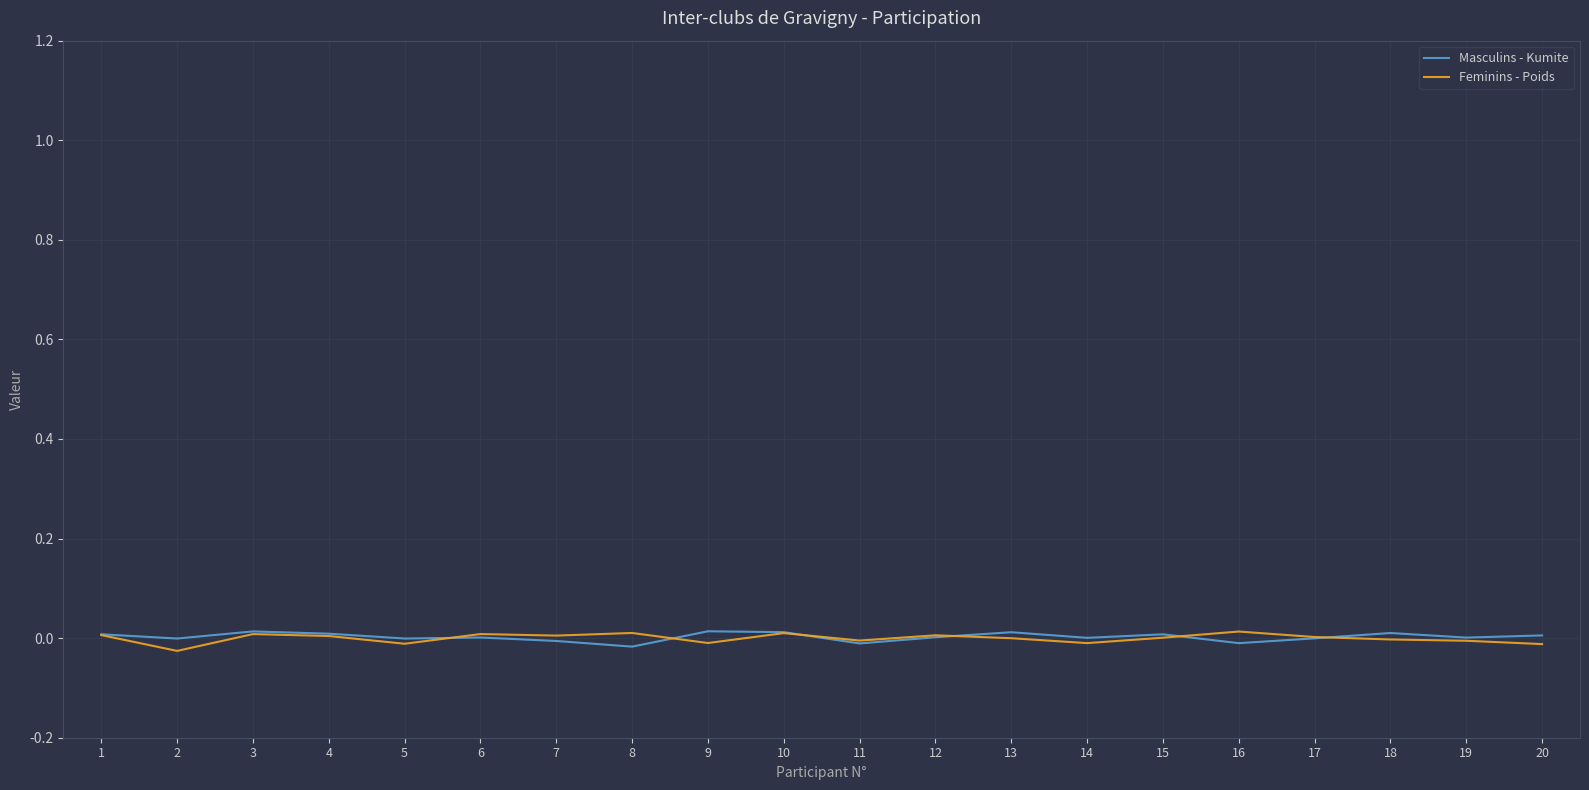

Reading right to left, list all the values displayed in this chart.

Masculins - Kumite: 20=0.0	19=0.0	18=0.0	17=-0.0	16=-0.0	15=0.0	14=0.0	13=0.0	12=0.0	11=-0.0	10=0.0	9=0.0	8=-0.0	7=-0.0	6=0.0	5=-0.0	4=0.0	3=0.0	2=-0.0	1=0.0
Feminins - Poids: 20=-0.0	19=-0.0	18=-0.0	17=0.0	16=0.0	15=0.0	14=-0.0	13=-0.0	12=0.0	11=-0.0	10=0.0	9=-0.0	8=0.0	7=0.0	6=0.0	5=-0.0	4=0.0	3=0.0	2=-0.0	1=0.0